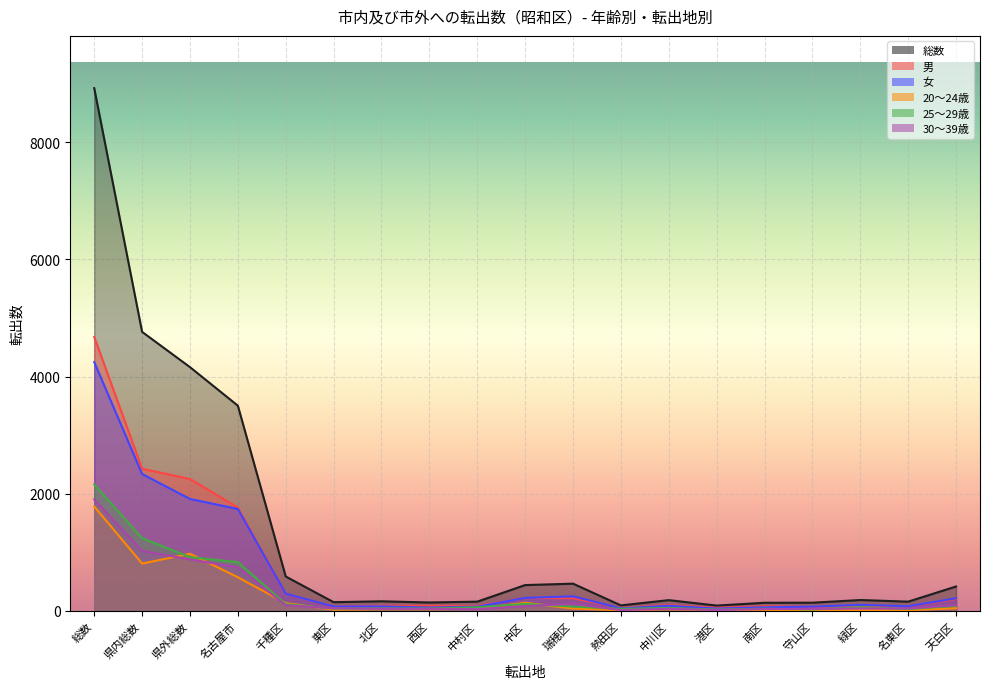

At which category does the chart reach its peak across all series?

総数